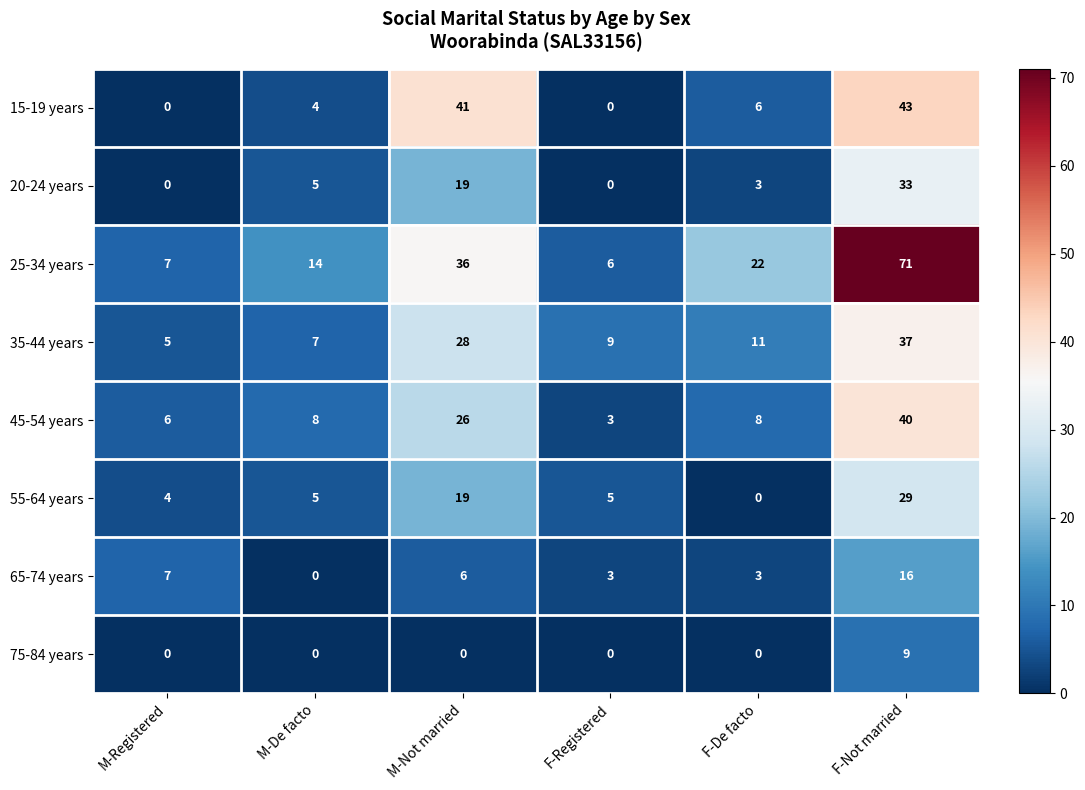

What is the spread (max minus min) of values at F-Registered?

9